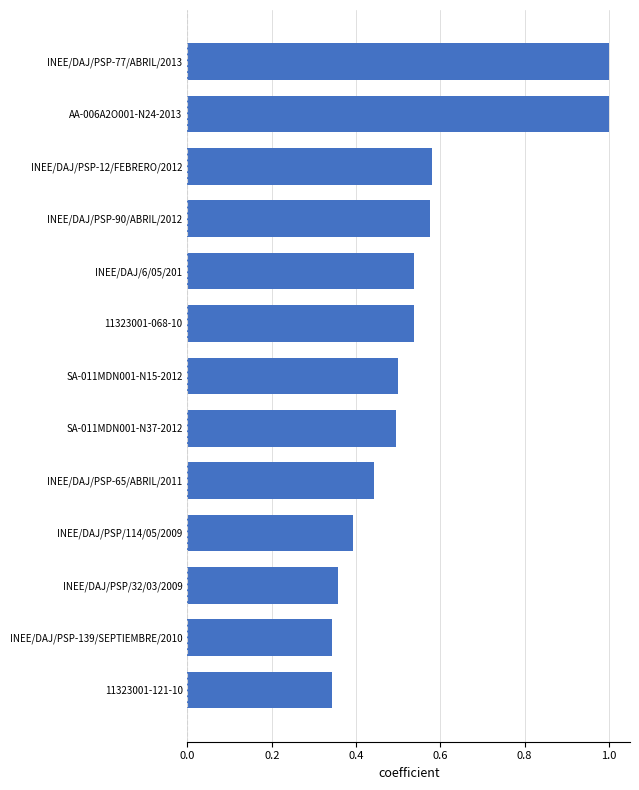

Count the number of data series in this chart.

1